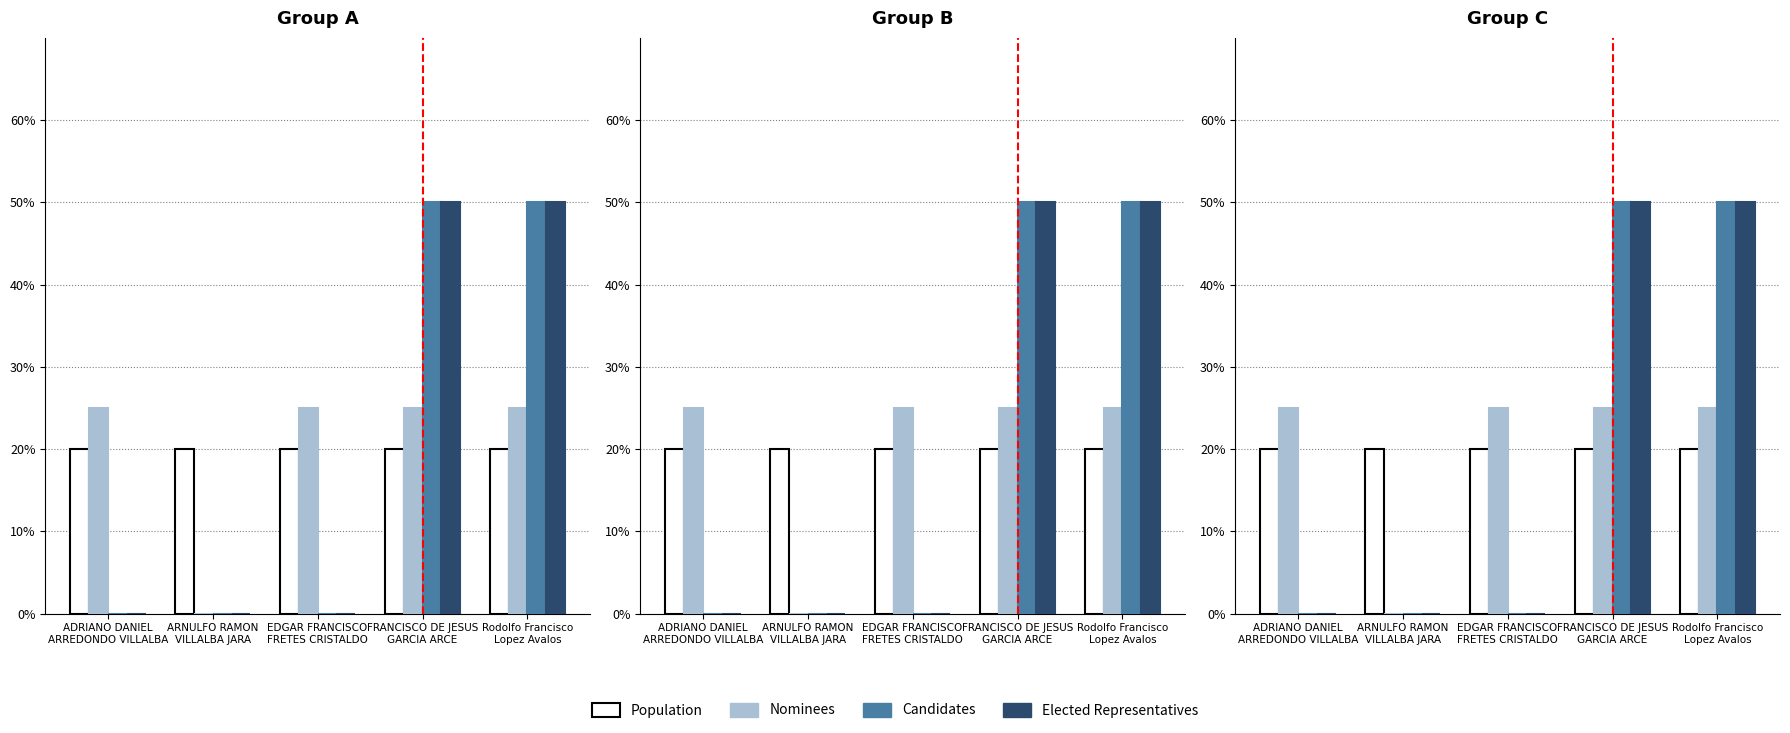

Between EDGAR FRANCISCO
FRETES CRISTALDO and FRANCISCO DE JESUS
GARCIA ARCE, which is larger?

EDGAR FRANCISCO
FRETES CRISTALDO